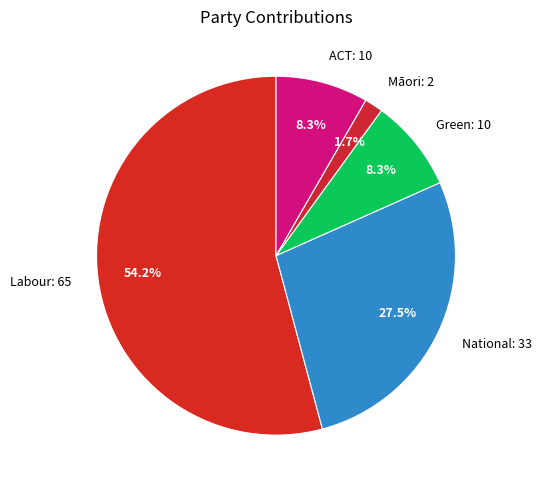

Approximately how many times larger is the value at Māori compared to Green?

0.2